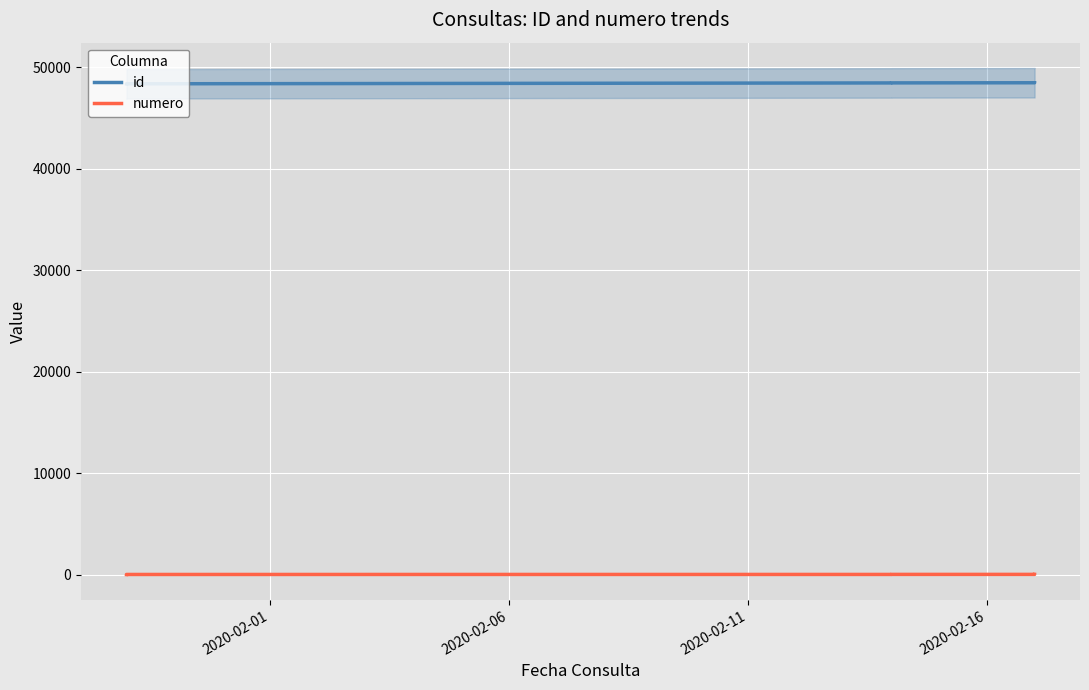

Which category has the lowest value in the id series?

2020-02-01